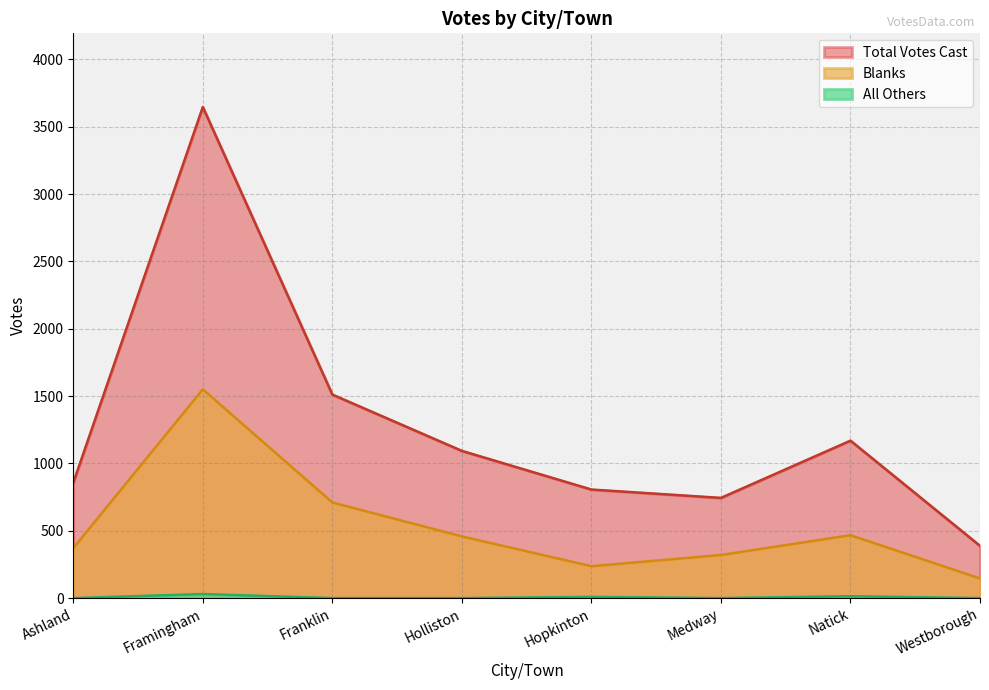

At which category is the sum across all series the highest?

Framingham